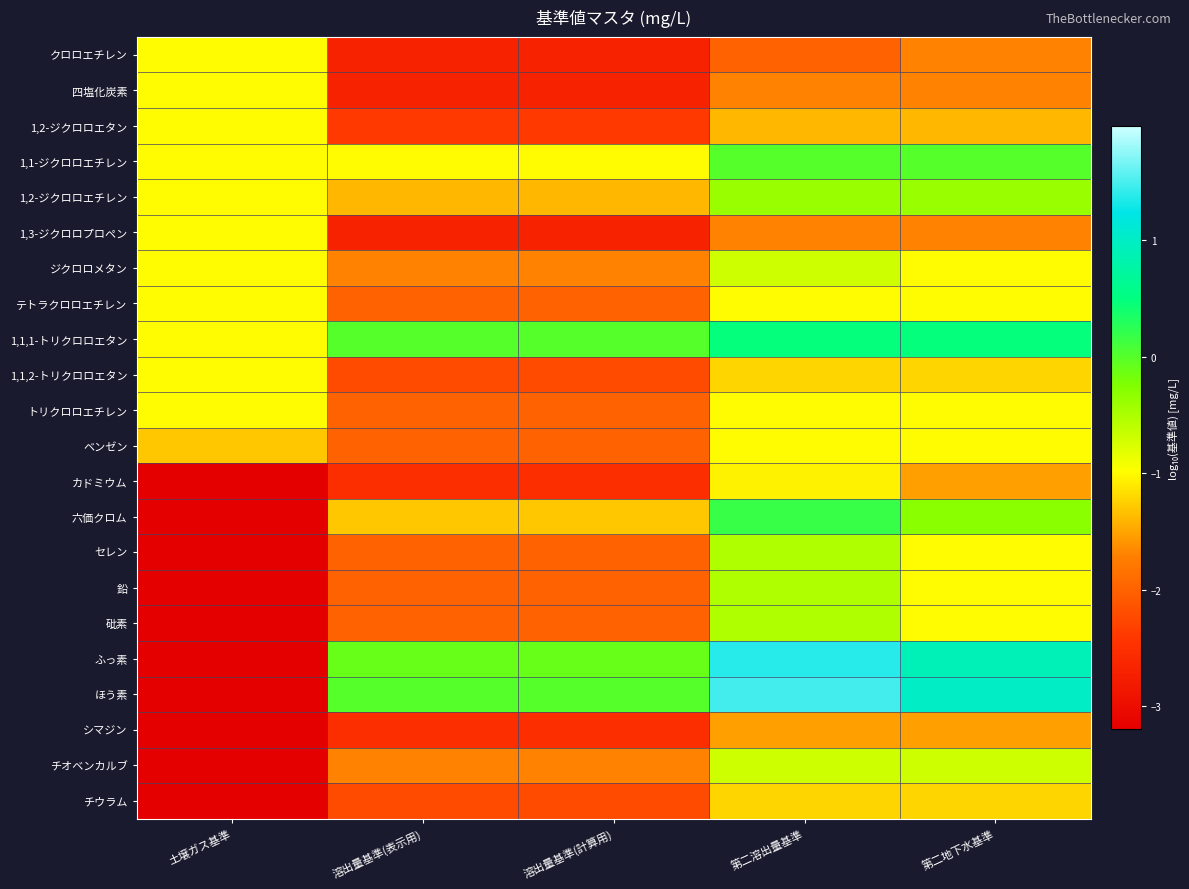

What is the spread (max minus min) of values at 第二溶出量基準?

3.5